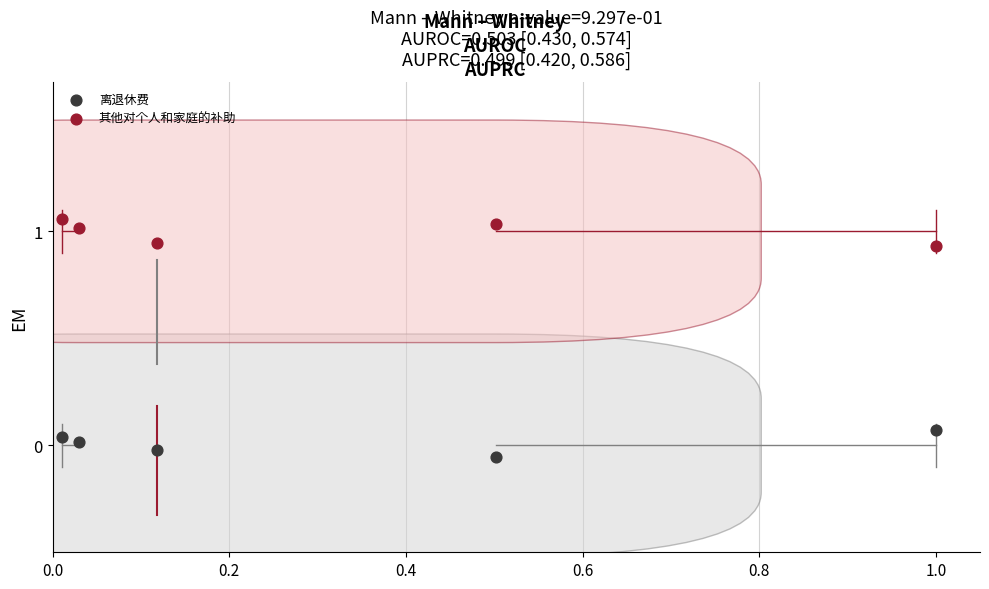

Which series reaches the maximum Y coordinate?

其他对个人和家庭的补助